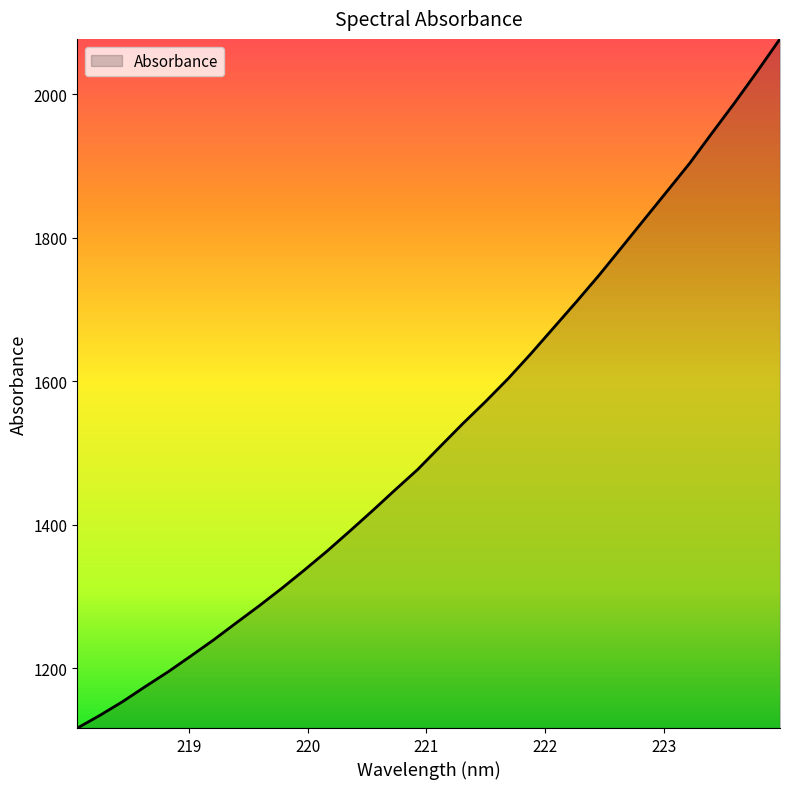

What is the minimum value shown in the chart?

1116.6